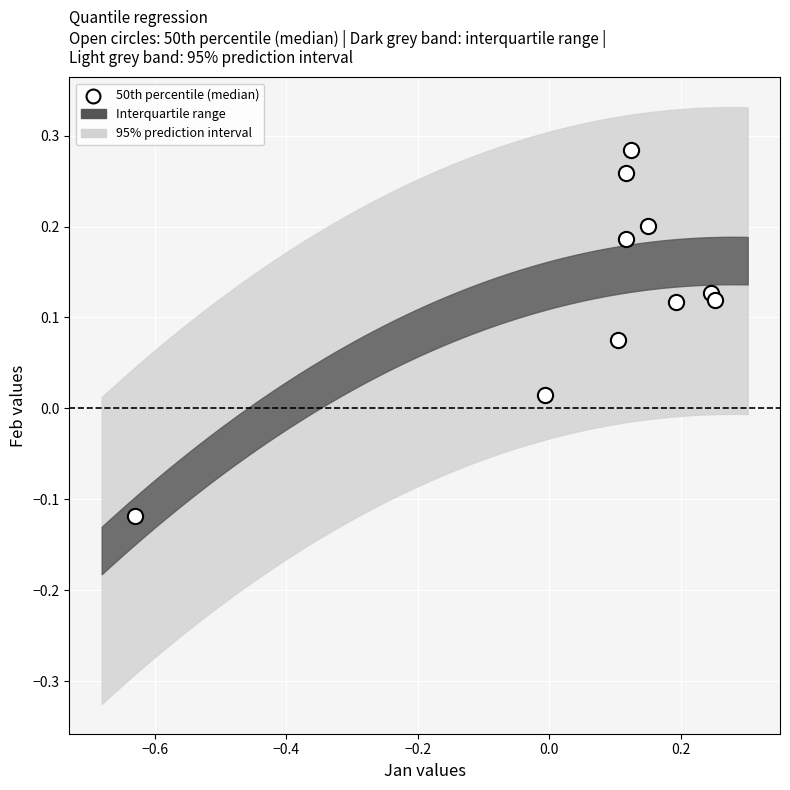

What is the range of X values (max minus min)?

0.9